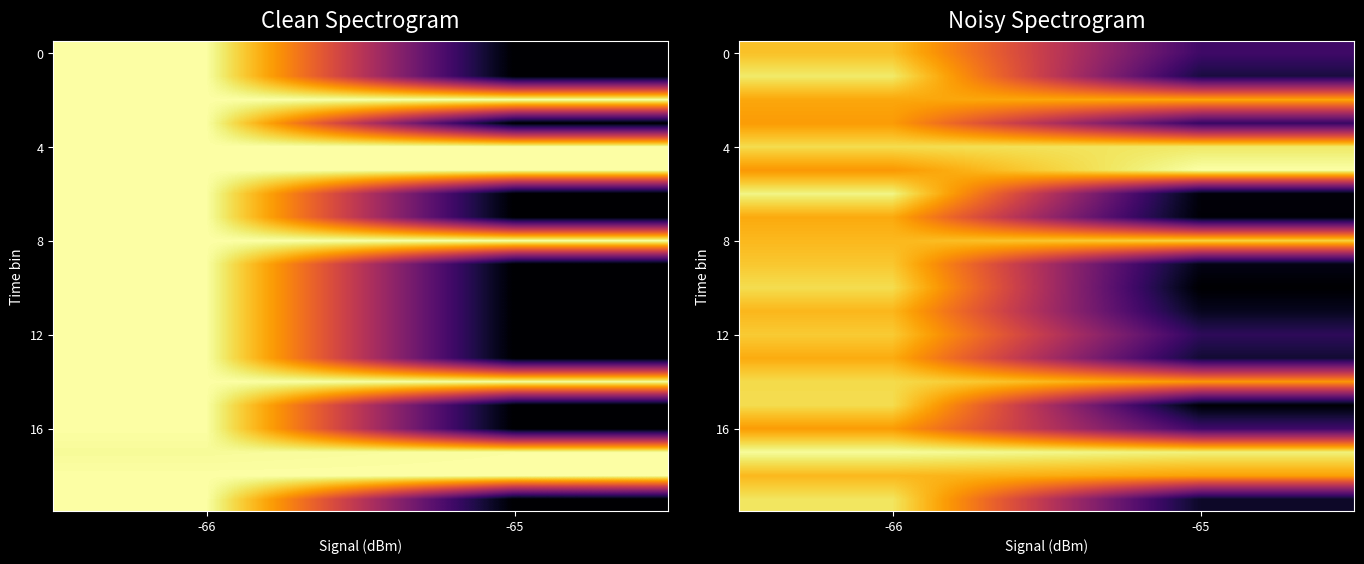

At how many categories does at least one series exceed 5568412?

2